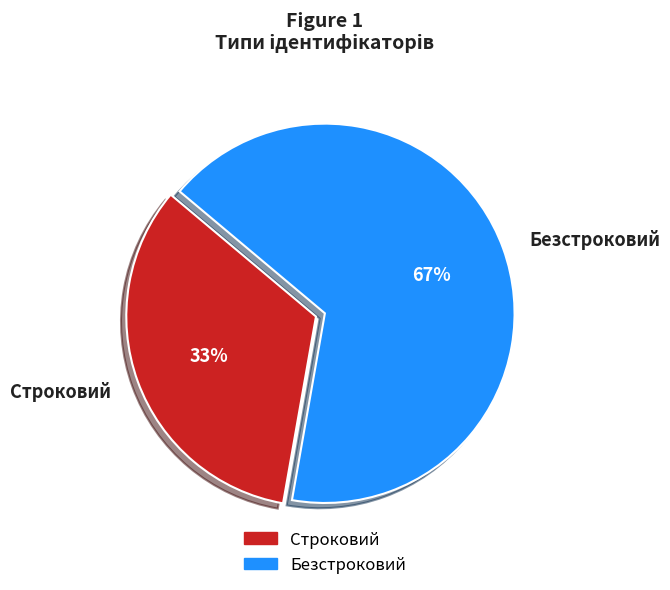

Which category has the biggest portion of the pie?

Безстроковий